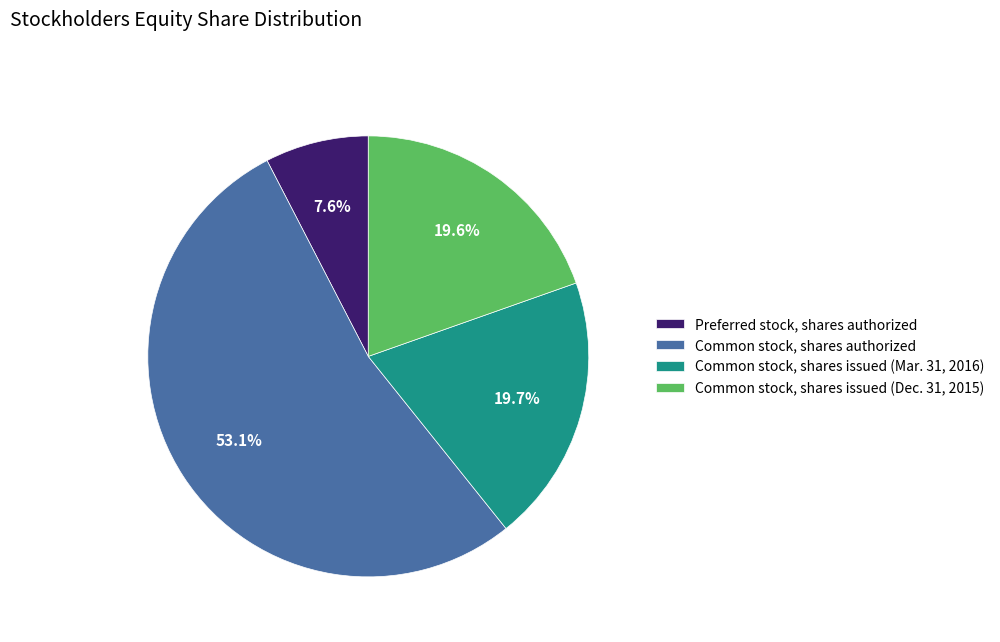

True or false: Preferred stock, shares authorized accounts for 8% of the total.

True